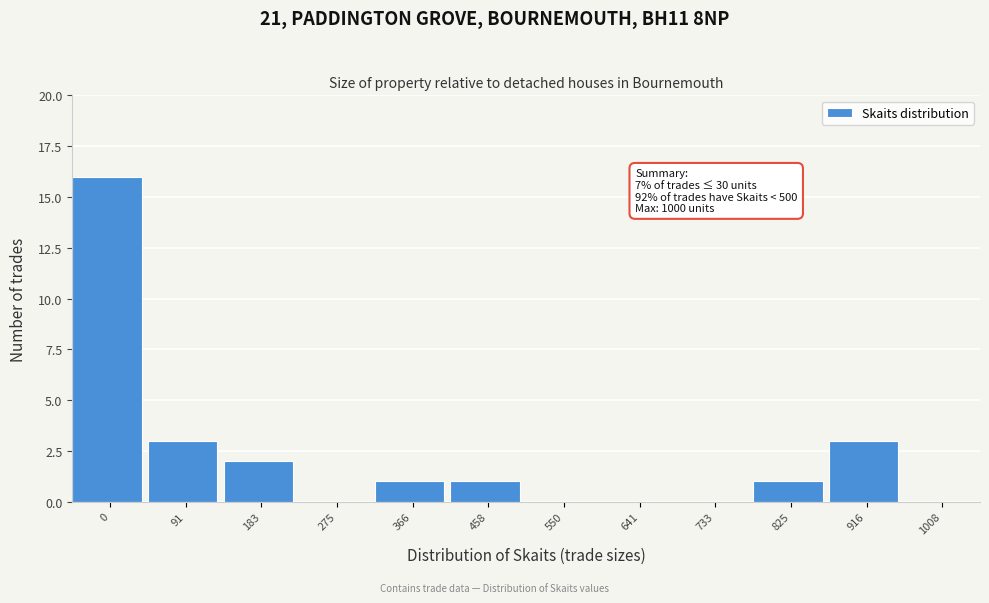

Reading left to right, what are all the values shown in this chart?

0=16	91=3	183=2	275=0	366=1	458=1	550=0	641=0	733=0	825=1	916=3	1008=0